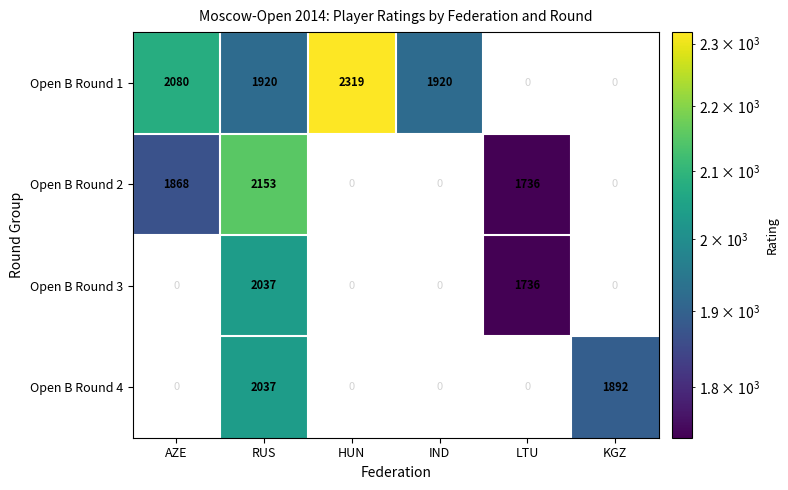

The Open B Round 2 series shows 838.2 at RUS. True or false?

False